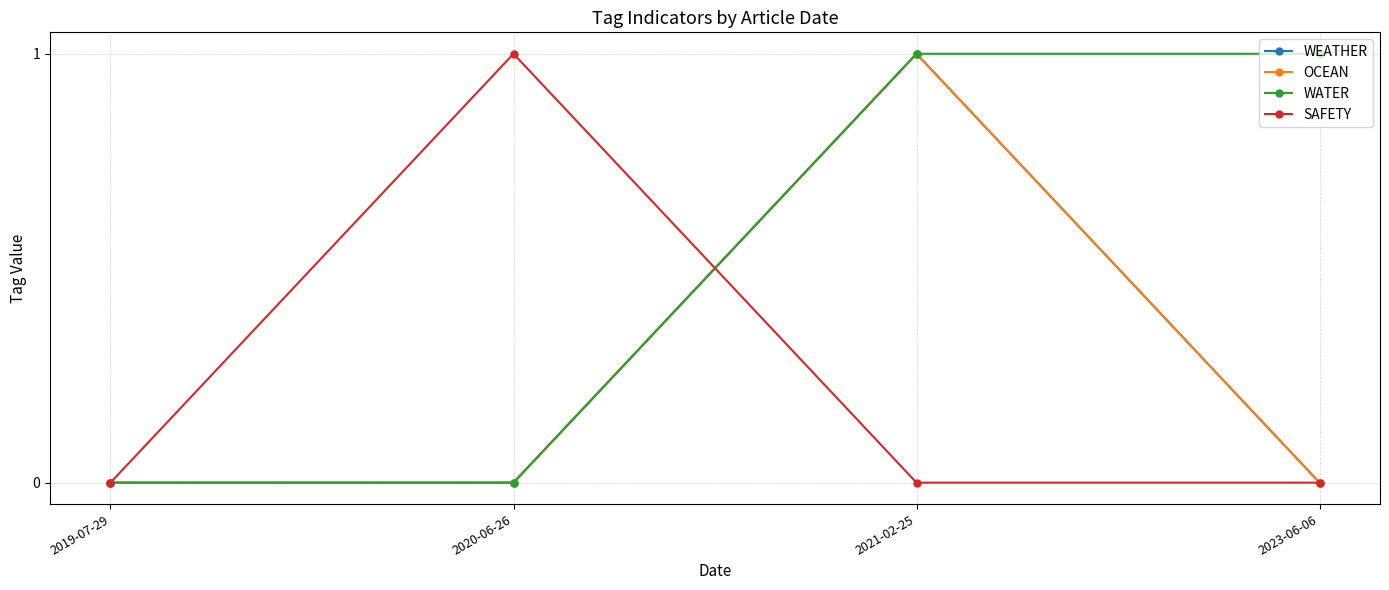

Does the chart have visible grid lines?

Yes